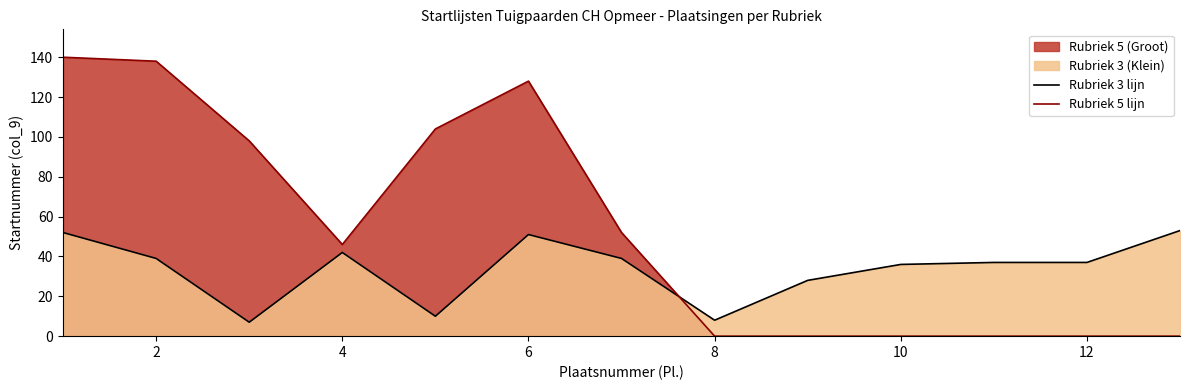

True or false: Rubriek 5 lijn and Rubriek 3 lijn cross at least once.

True